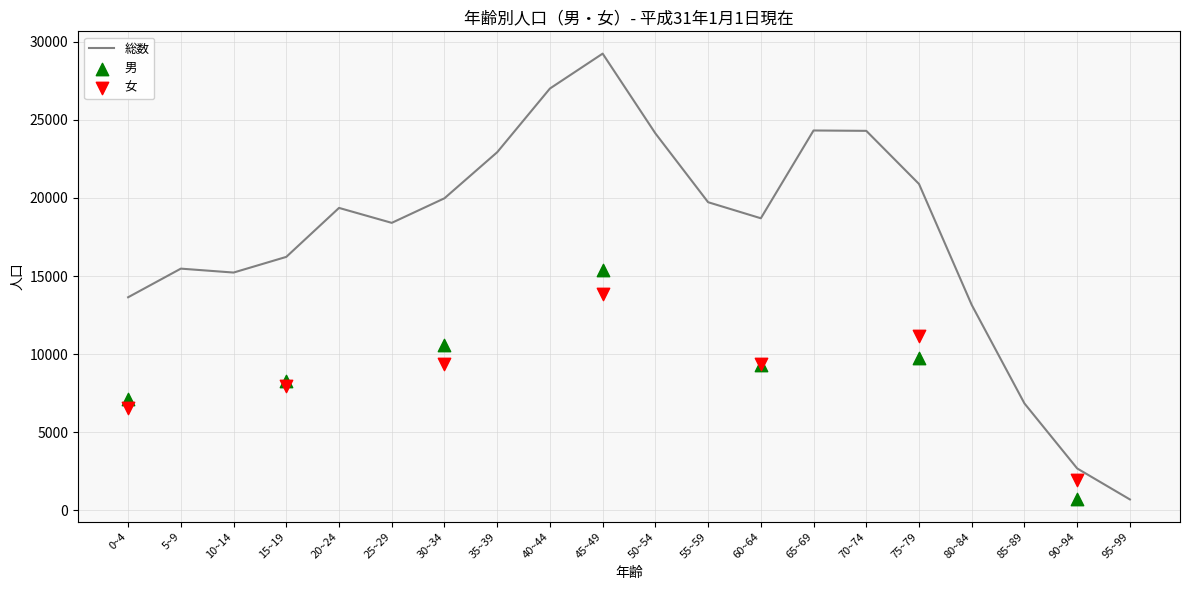

Which series has the largest Y range (max minus min)?

総数